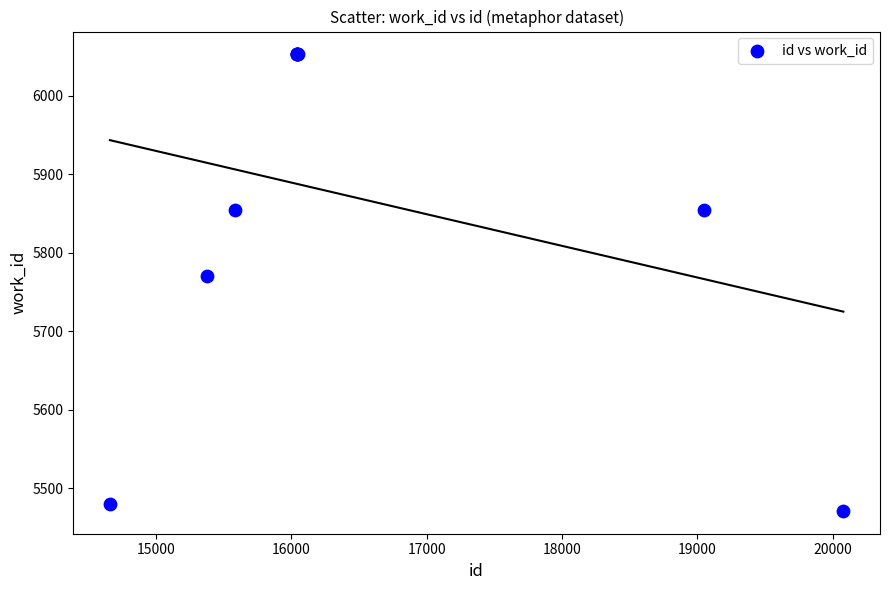

What Y value in the scatter plot is closest to 5762?

5771